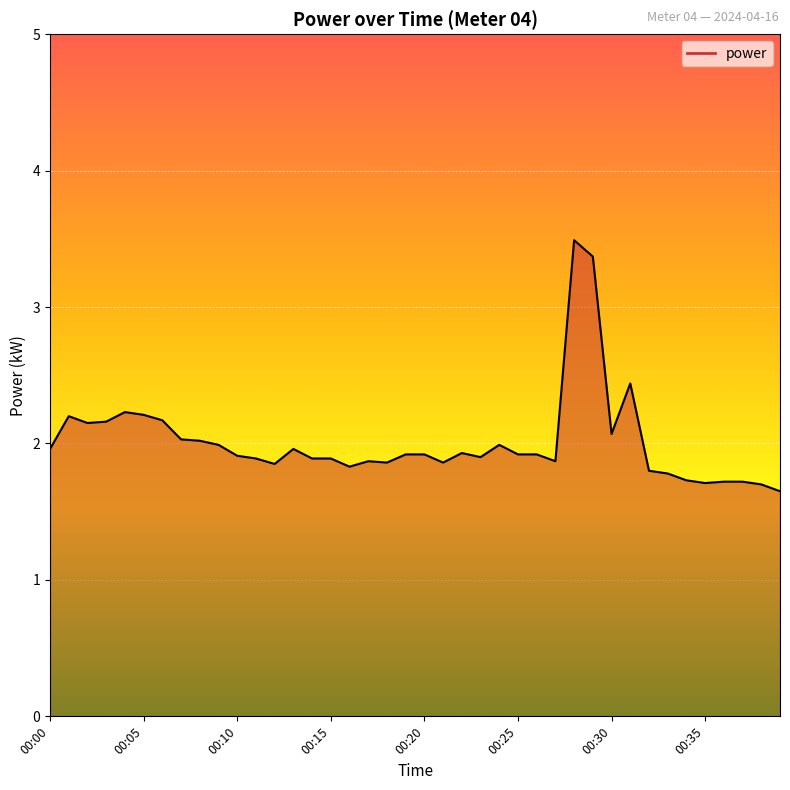

How many points are lower than both their immediate neighbors (excluding endpoints)?

9